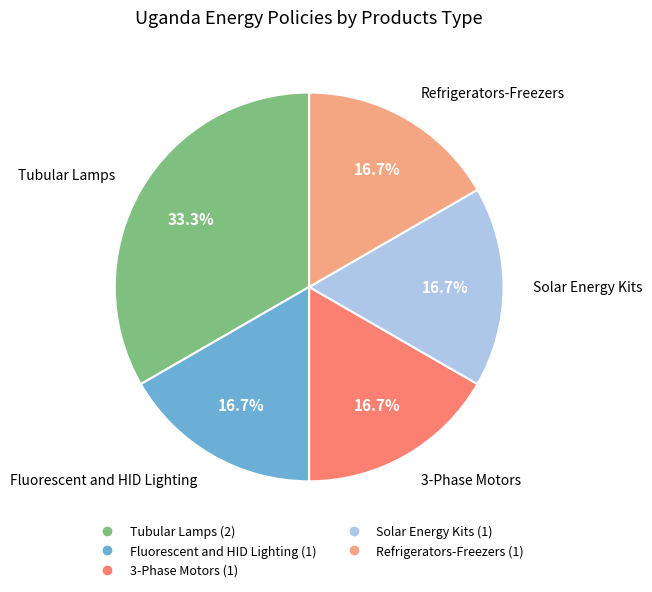

Is there any slice that represents more than half of the pie?

No